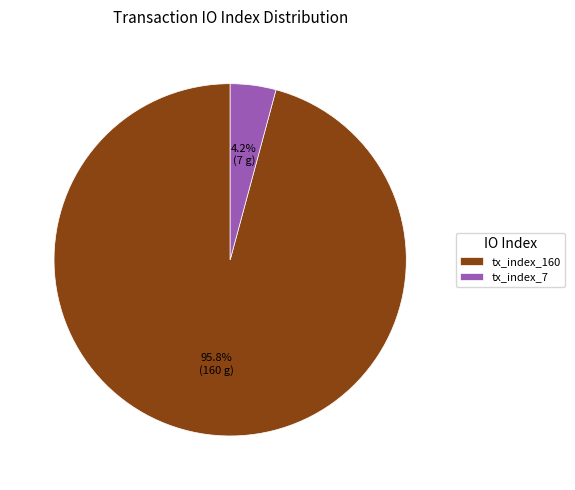

How many slices are in this pie chart?

2